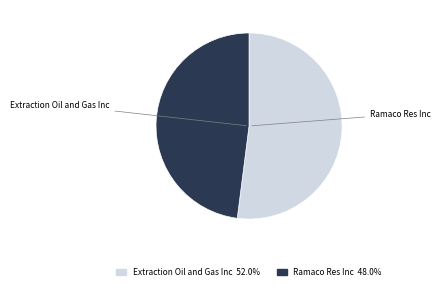

Which slice is the largest?

Extraction Oil and Gas Inc